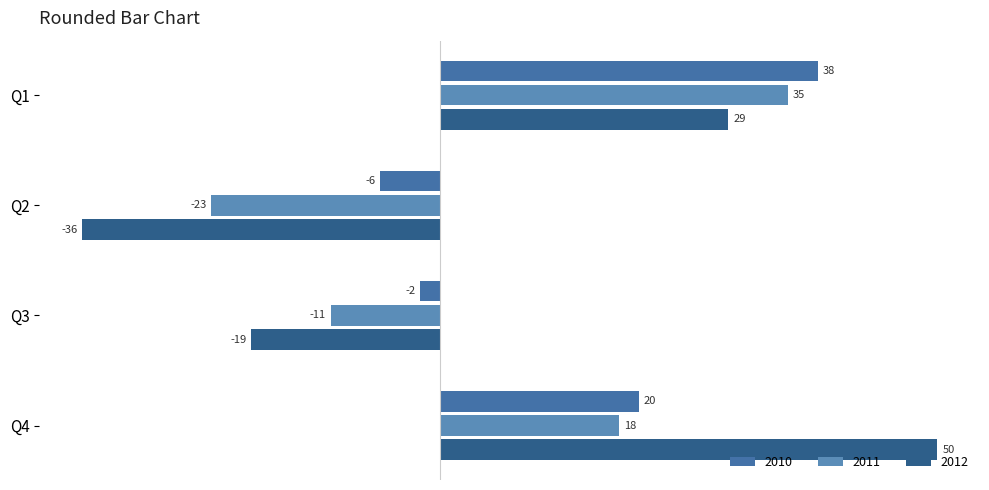

List the labels in order of 2011 value, smallest first.

Q2, Q3, Q4, Q1